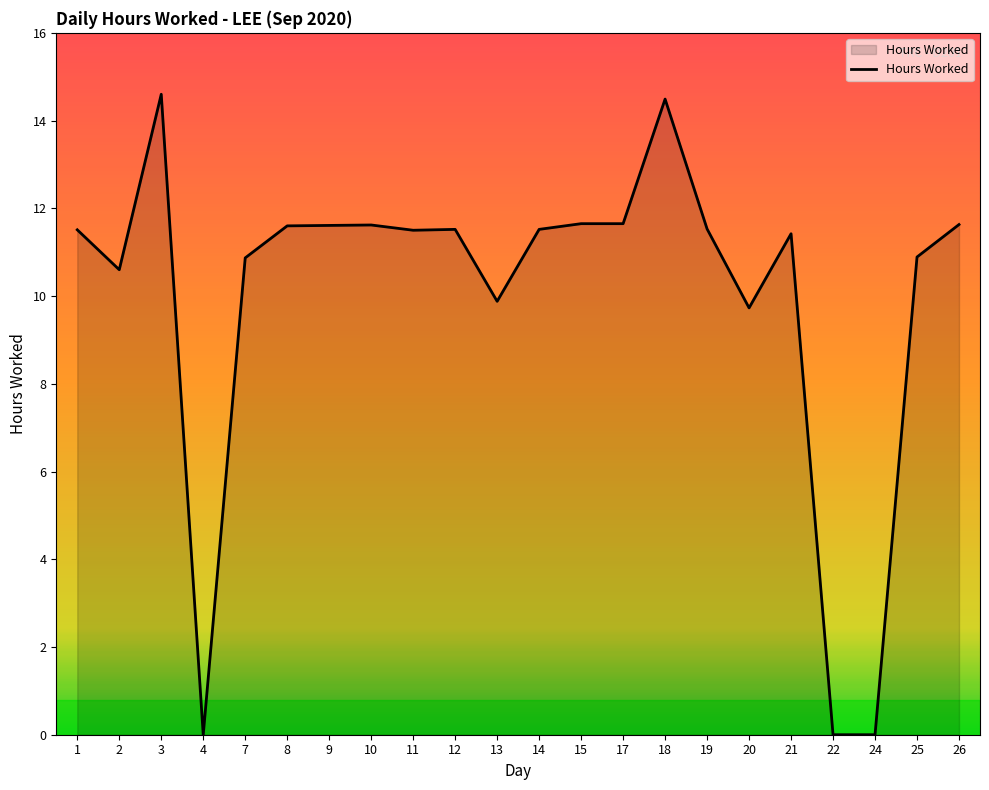

True or false: the data shows 11.6 at 10.

True